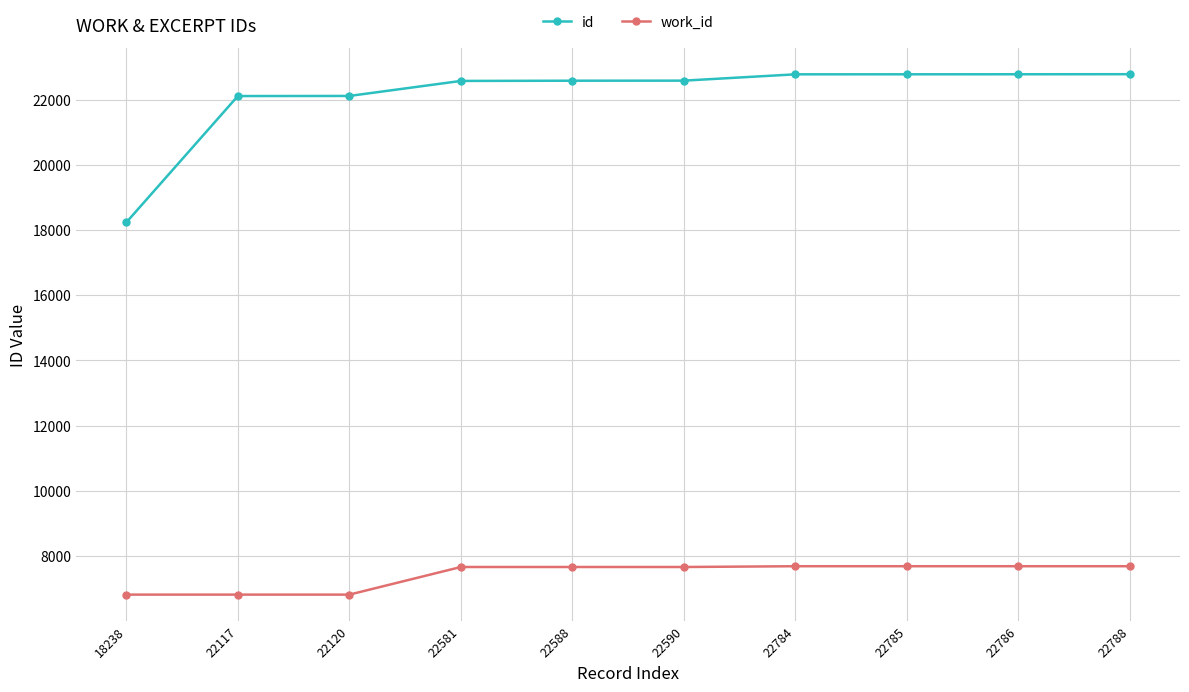

Which category has the lowest value in the id series?

18238